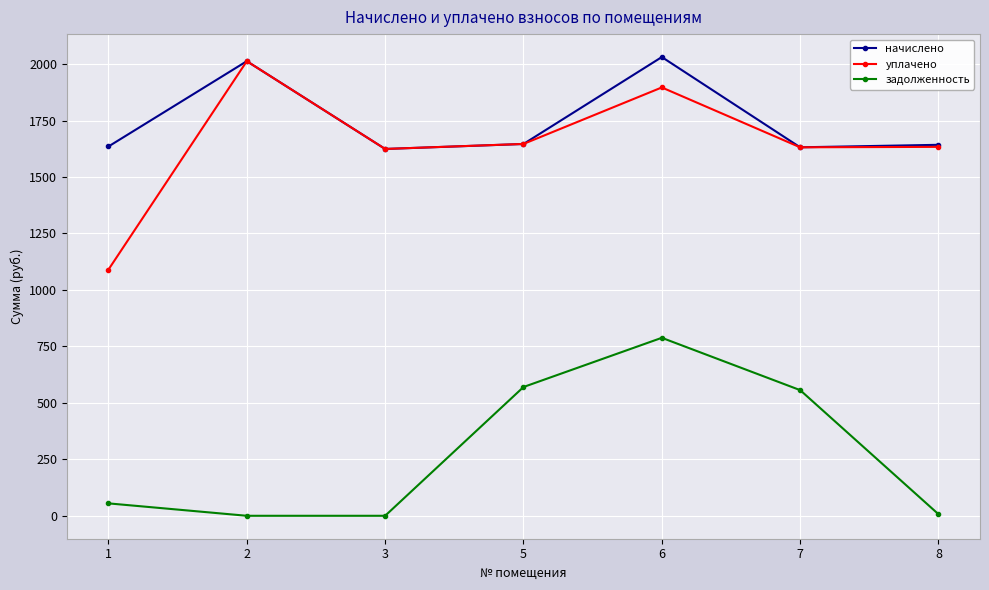

What is the sum of the уплачено values at 1 and 2?

3102.7